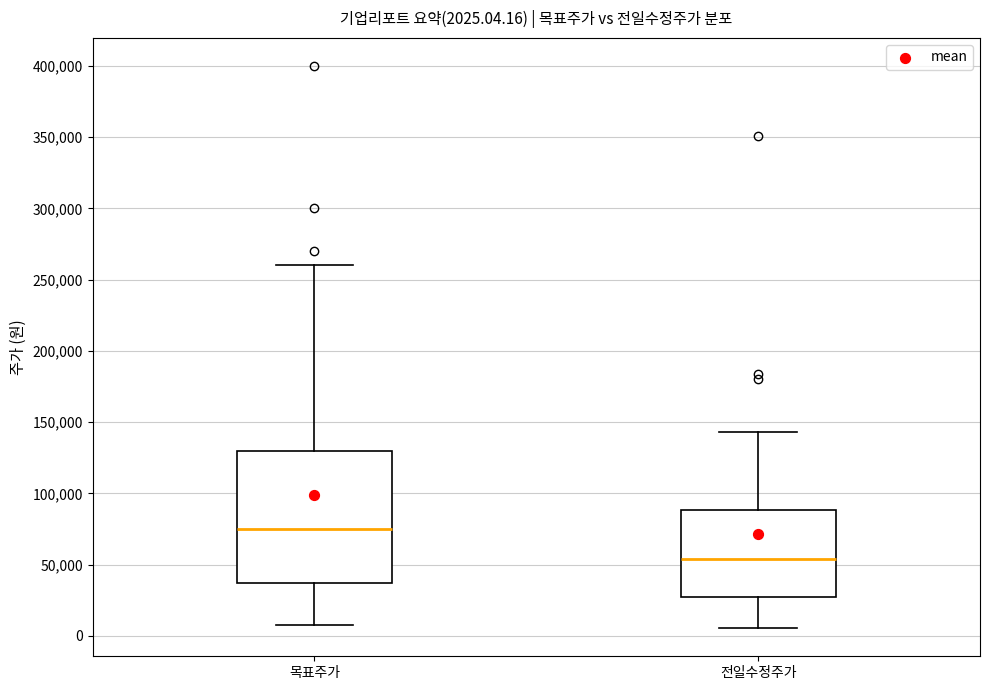

Which box has the lowest median line?

전일수정주가